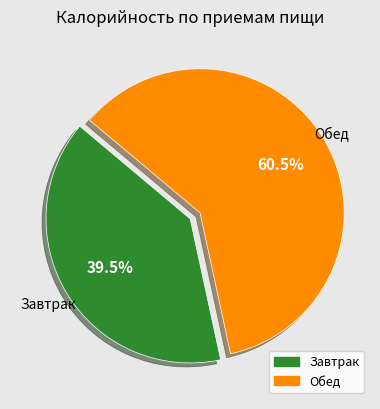

What is the total percentage of Обед and Завтрак?

100.0%